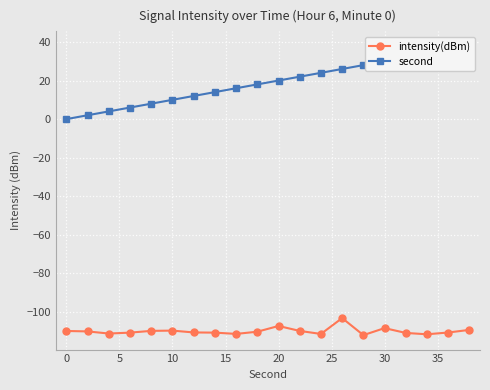

Is it true that intensity(dBm) equals -107.3 at 20?

True